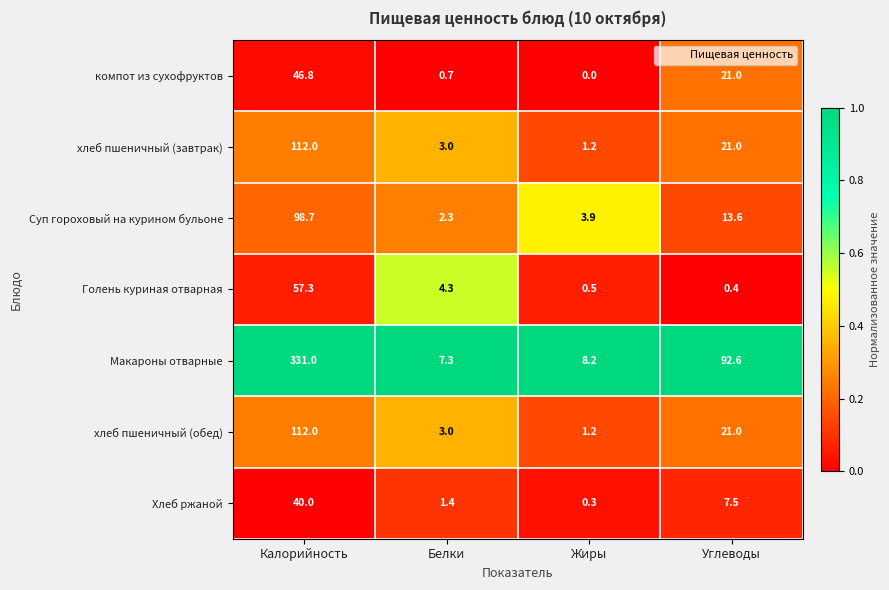

Reading left to right, list all the values displayed in this chart.

компот из сухофруктов: 46.8	0.7	0.0	21.0
хлеб пшеничный (завтрак): 112.0	3.0	1.2	21.0
Суп гороховый на курином бульоне: 98.7	2.3	3.9	13.6
Голень куриная отварная: 57.3	4.3	0.5	0.4
Макароны отварные: 331.0	7.3	8.2	92.6
хлеб пшеничный (обед): 112.0	3.0	1.2	21.0
Хлеб ржаной: 40.0	1.4	0.3	7.5